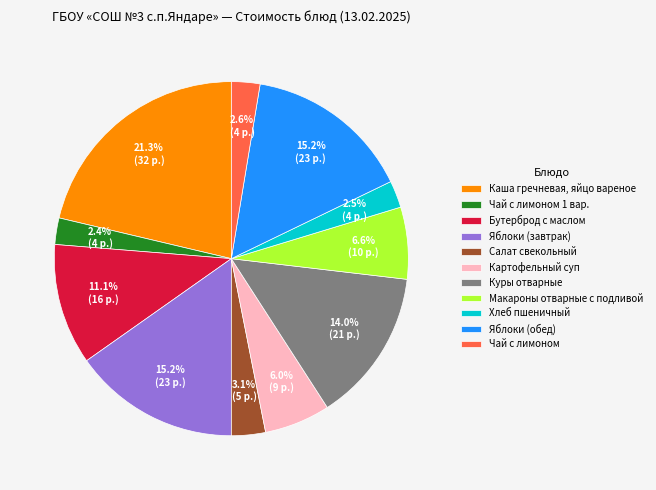

Combined, do Яблоки (обед) and Каша гречневая, яйцо вареное account for over 50%?

No